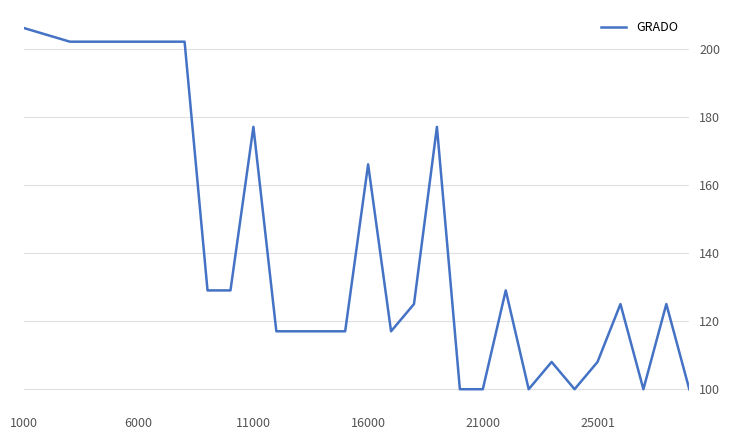

What is the greatest value displayed?

206